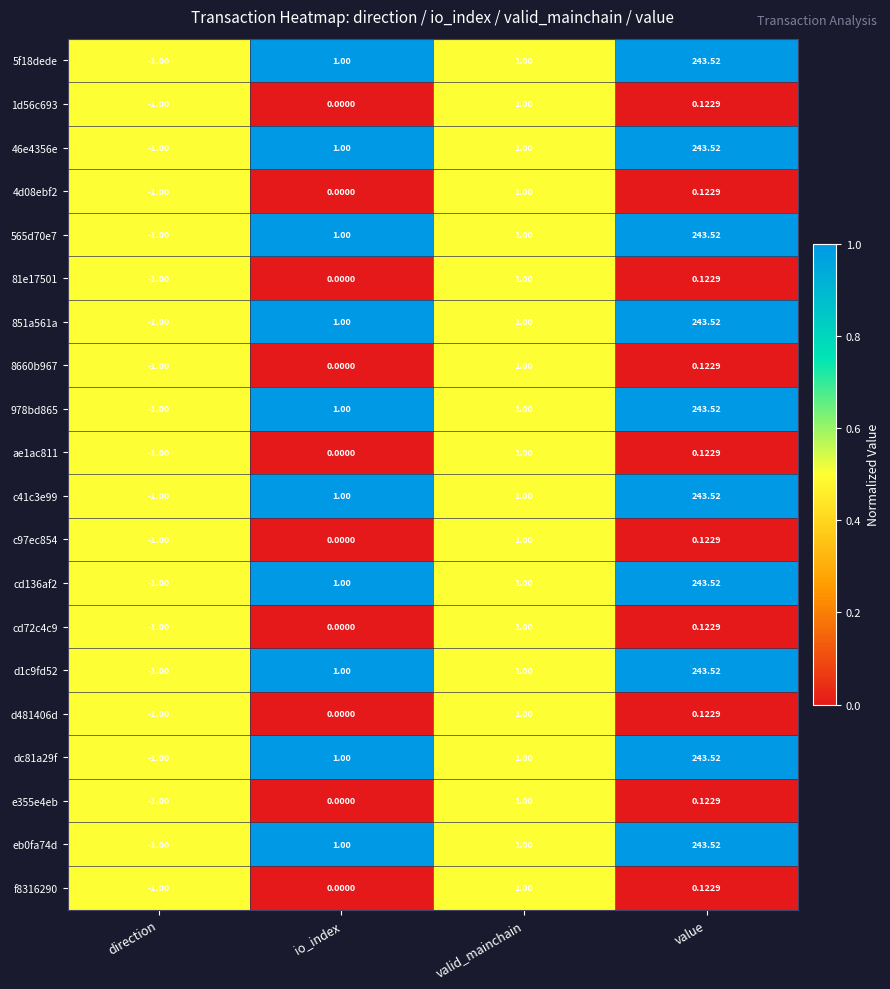

Which category has the lowest value in the f8316290 series?

direction